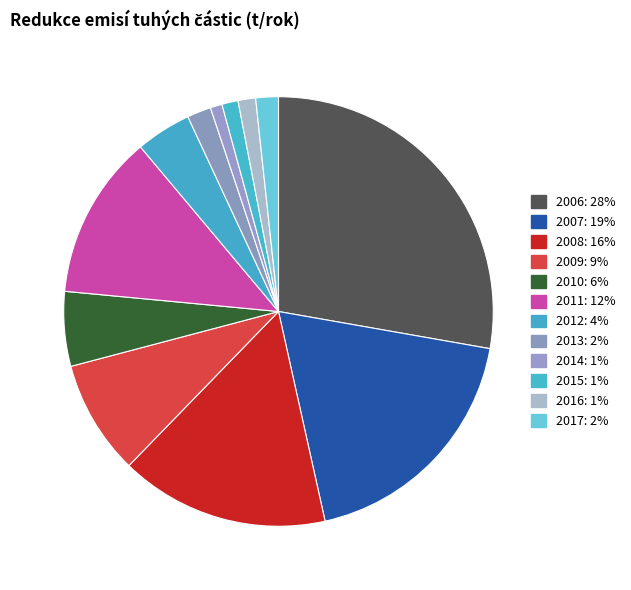

Count the number of slices in the pie.

12